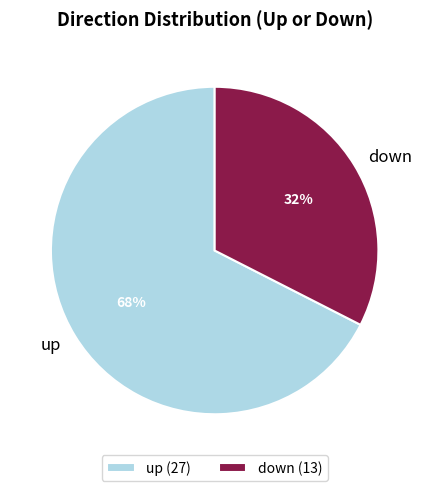

Which slice is the smallest?

down